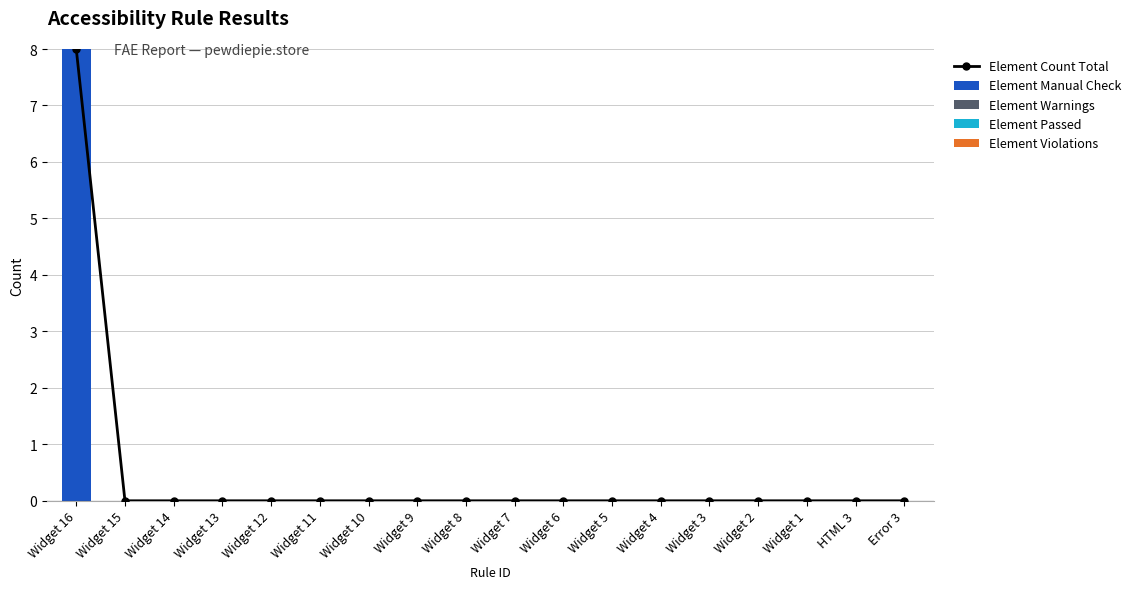

Which series has the largest range (max minus min)?

Element Count Total